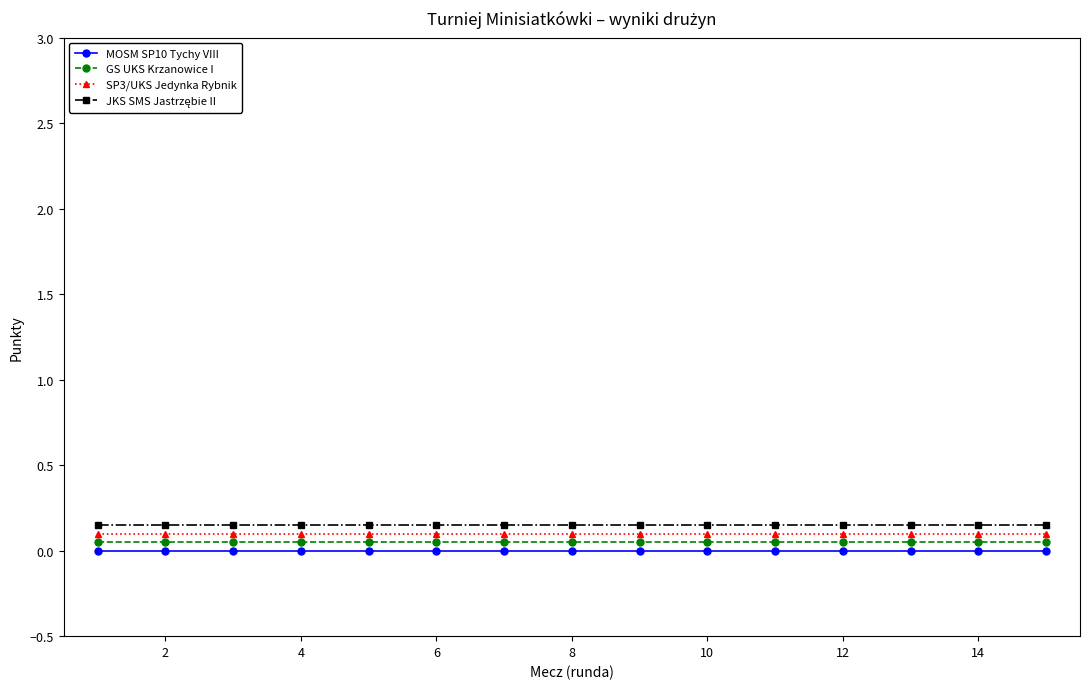

True or false: GS UKS Krzanowice I and SP3/UKS Jedynka Rybnik intersect in this chart.

False